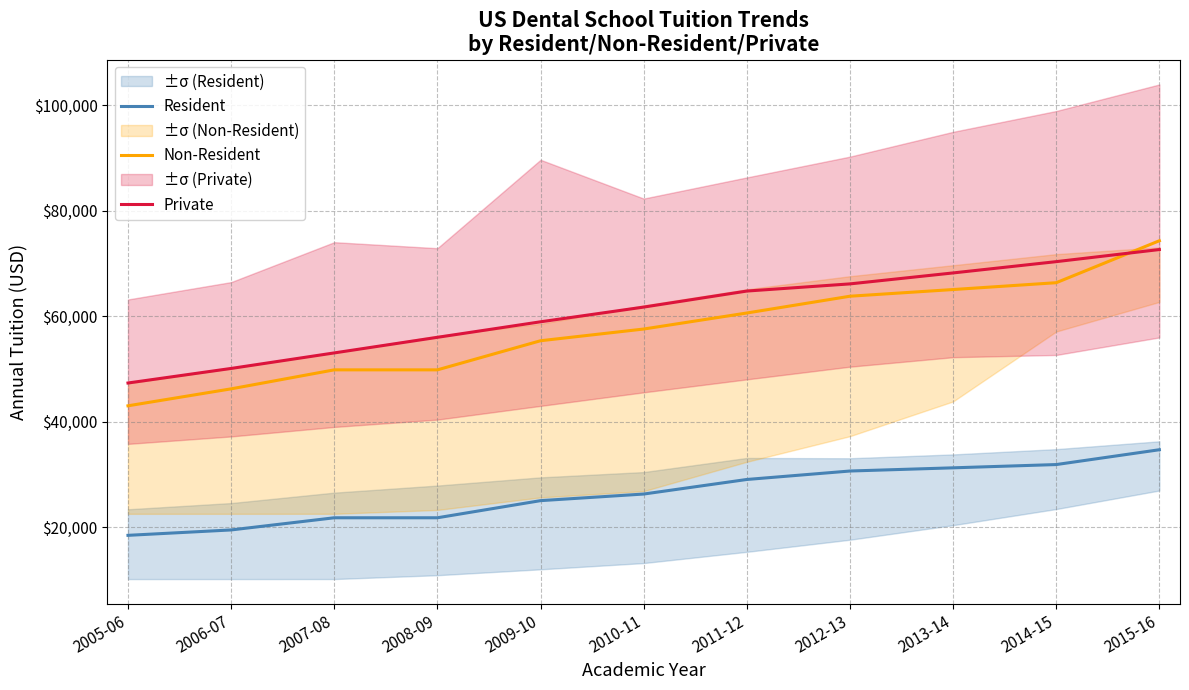

Which series changed the most between 2005-06 and 2007-08?

Non-Resident